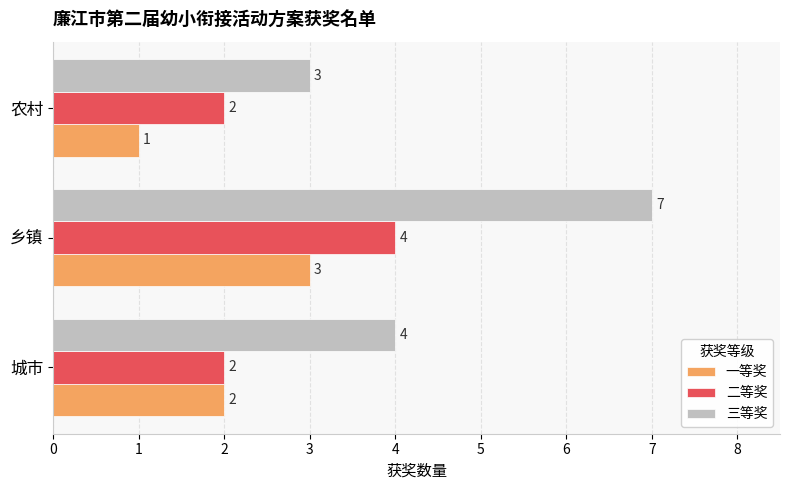

At which category is the sum across all series the highest?

乡镇